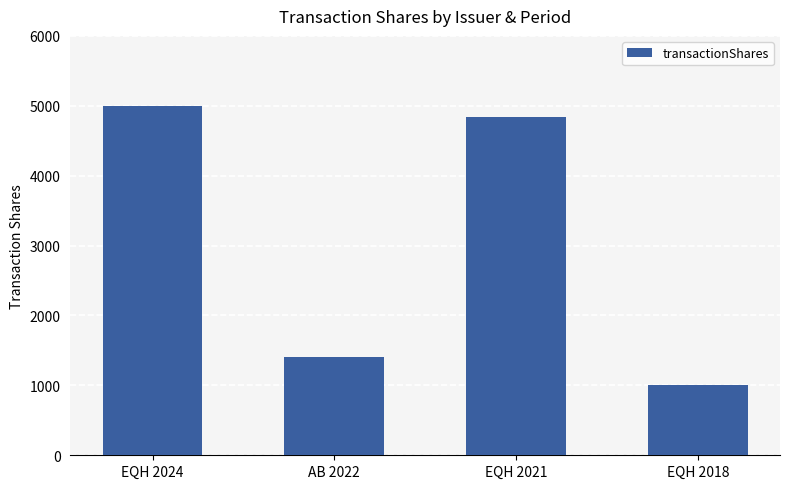

What is the approximate value at EQH 2021, to the nearest 50?

4850